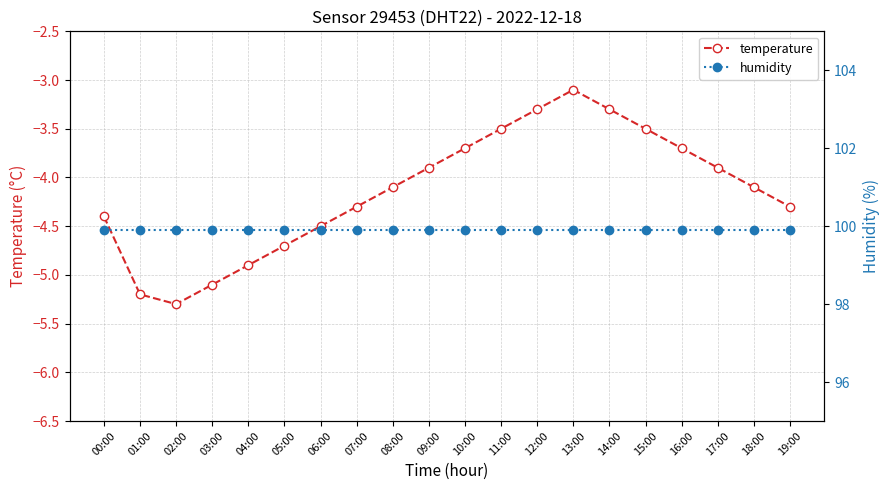

Which has a higher value, 14:00 or 04:00?

14:00